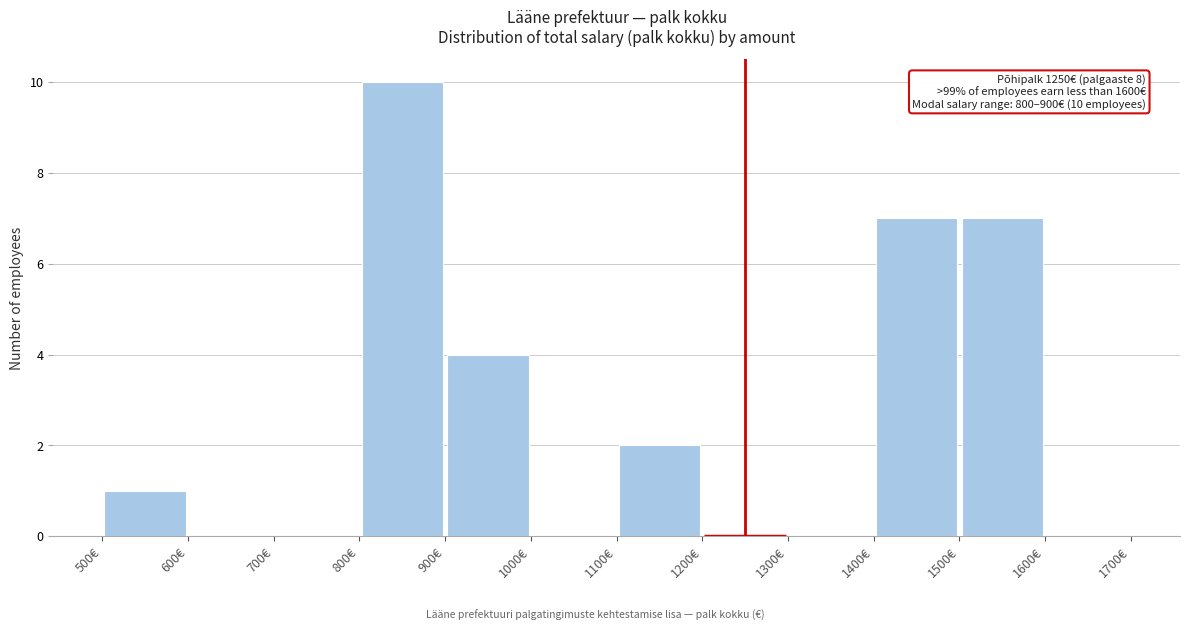

Which range on the x-axis has the tallest bar?

800 to 900